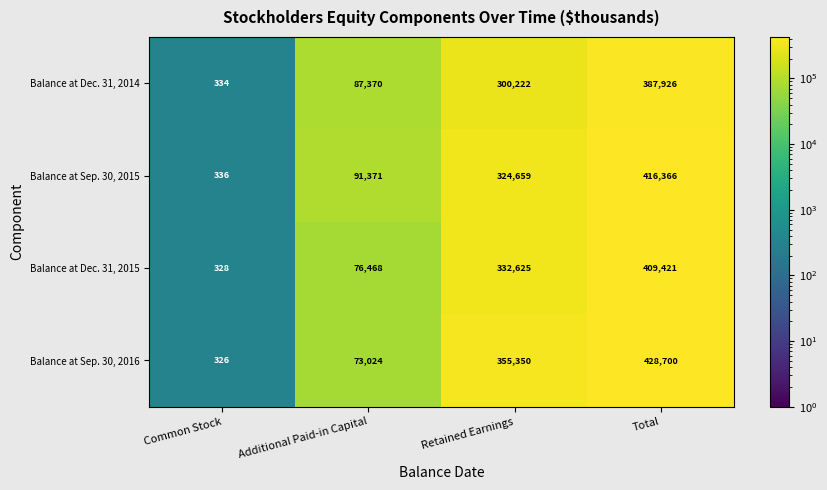

Where is Balance at Dec. 31, 2015 nearest to the value 204874?

Retained Earnings